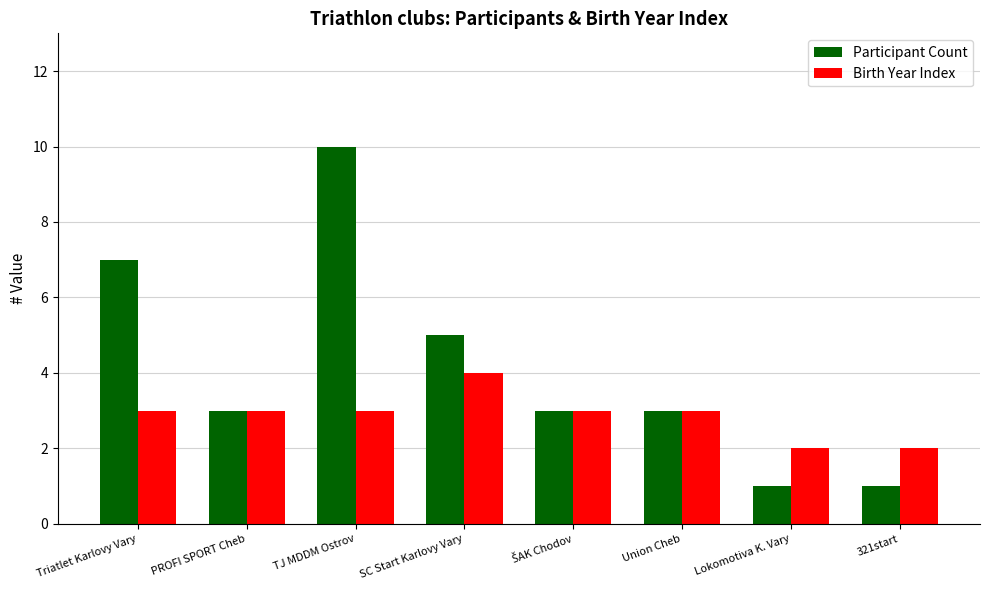

What is the approximate value of Birth Year Index at Union Cheb?

3